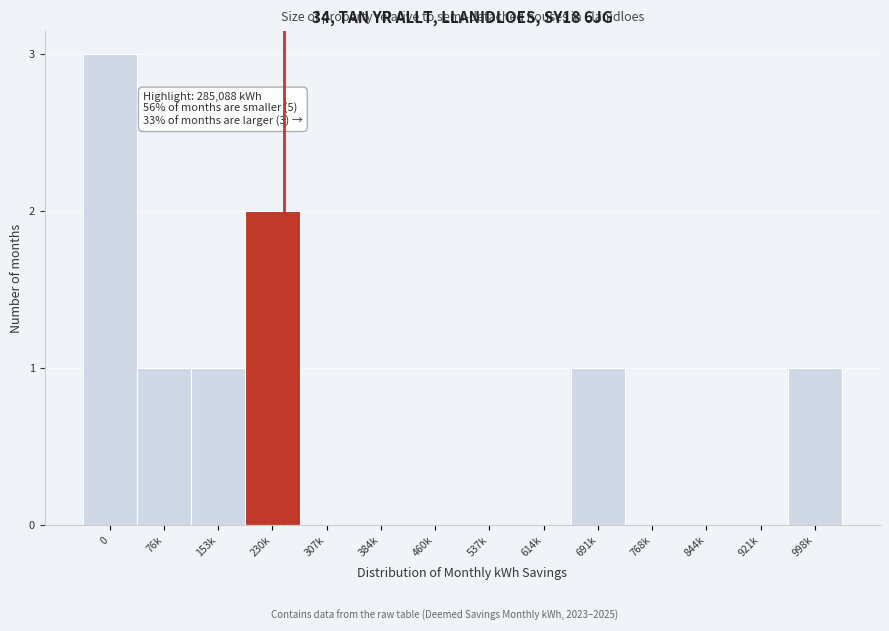

Reading right to left, extract all data points from this chart.

998k=1	921k=0	844k=0	768k=0	691k=1	614k=0	537k=0	460k=0	384k=0	307k=0	230k=2	153k=1	76k=1	0=3